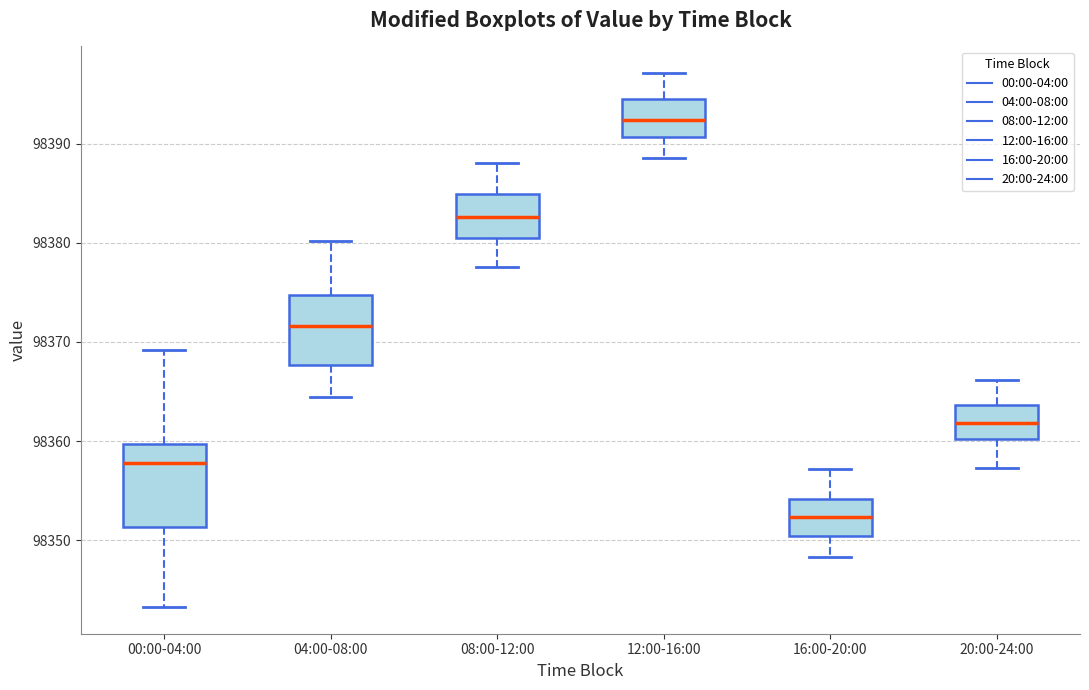

Reading left to right, transcribe this box plot: for each box, give where its median line is, the range the box spans, and where its two whiskers end, as read against the y-axis. The values are not printed on the chart, so give them approximately, as read against the axis.

00:00-04:00: median 98358, box 98351 to 98360, whiskers 98343 to 98369
04:00-08:00: median 98372, box 98368 to 98375, whiskers 98364 to 98380
08:00-12:00: median 98383, box 98380 to 98385, whiskers 98378 to 98388
12:00-16:00: median 98392, box 98391 to 98394, whiskers 98389 to 98397
16:00-20:00: median 98352, box 98350 to 98354, whiskers 98348 to 98357
20:00-24:00: median 98362, box 98360 to 98364, whiskers 98357 to 98366